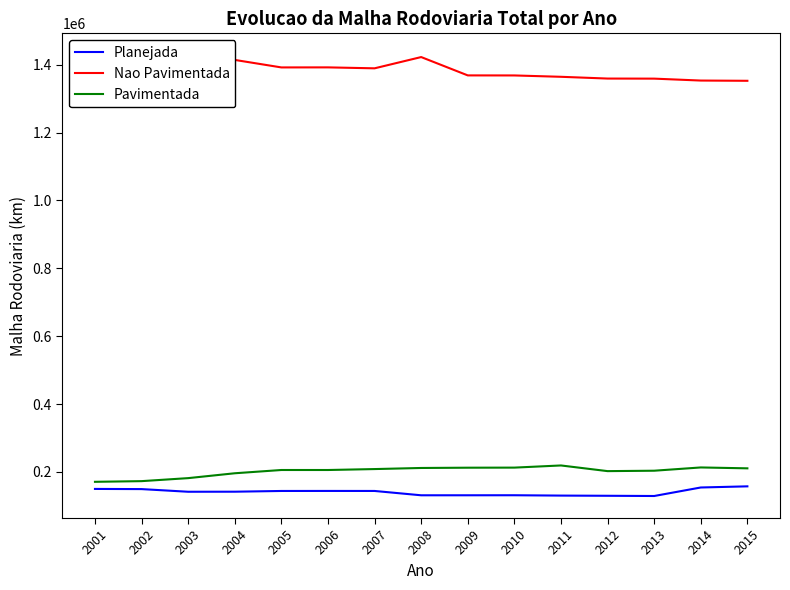

Between 2008 and 2013, which series saw the biggest shift?

Nao Pavimentada